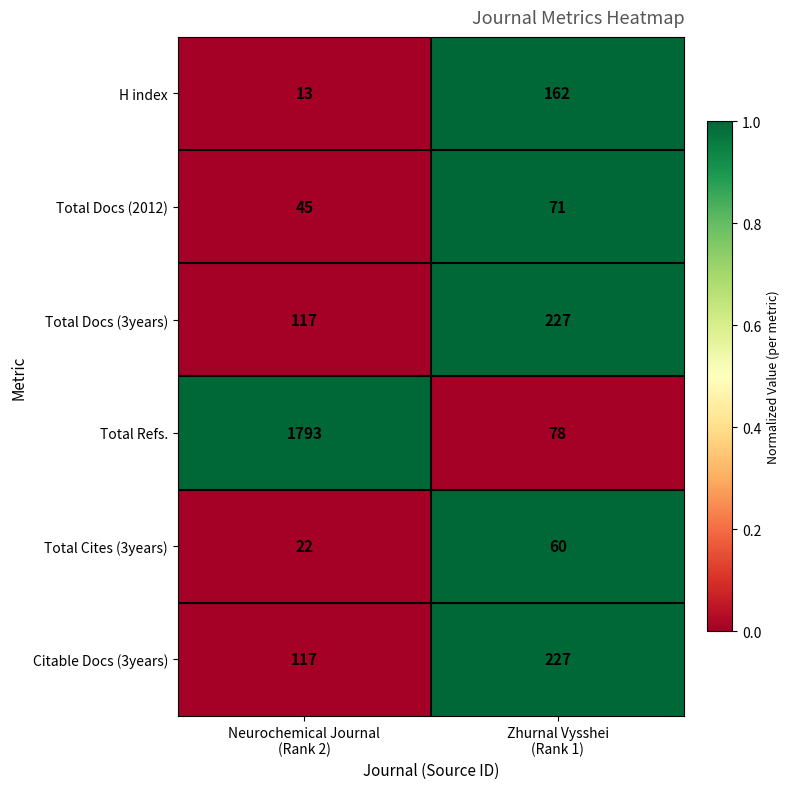

Reading left to right, what are all the values shown in this chart?

H index: 13	162
Total Docs (2012): 45	71
Total Docs (3years): 117	227
Total Refs.: 1793	78
Total Cites (3years): 22	60
Citable Docs (3years): 117	227